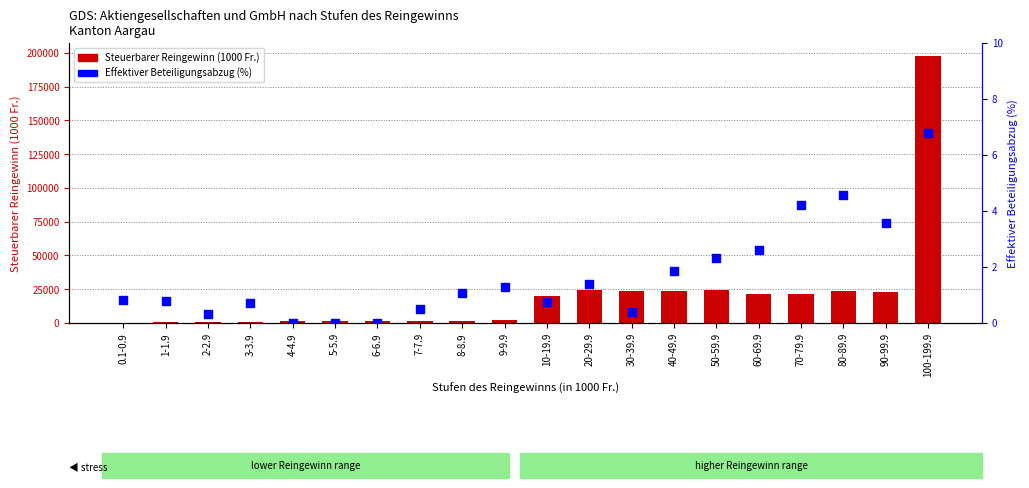

Which series has the widest spread of Y values?

Steuerbarer Reingewinn (1000 Fr.)